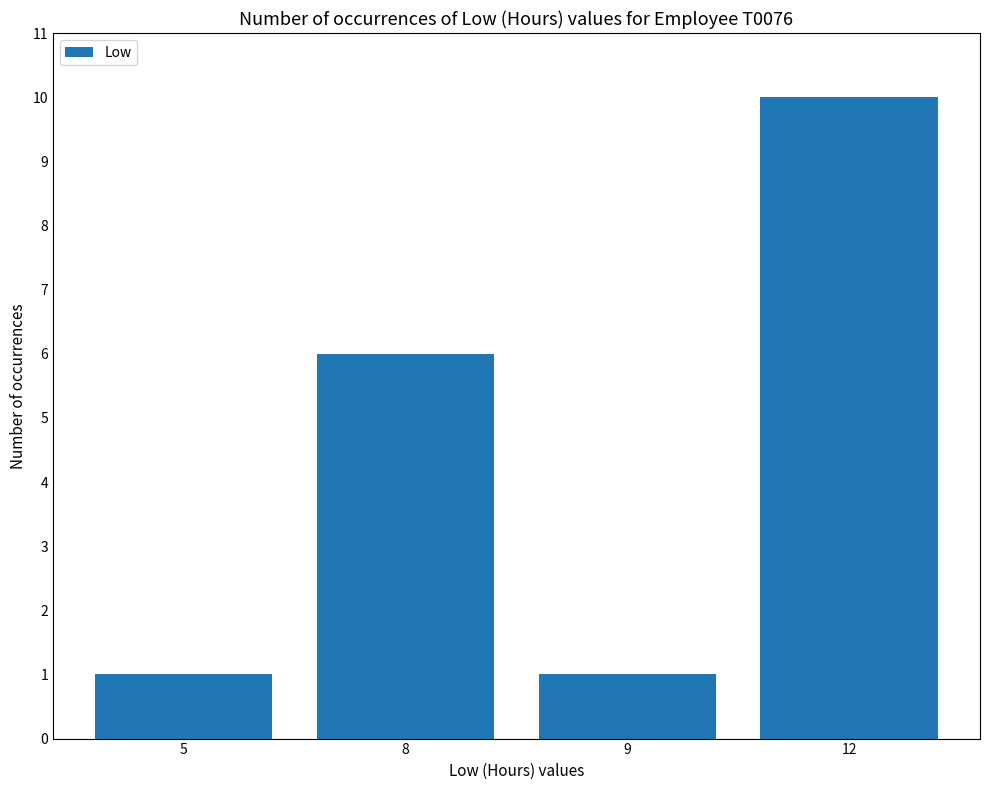

What is the greatest value displayed?

10